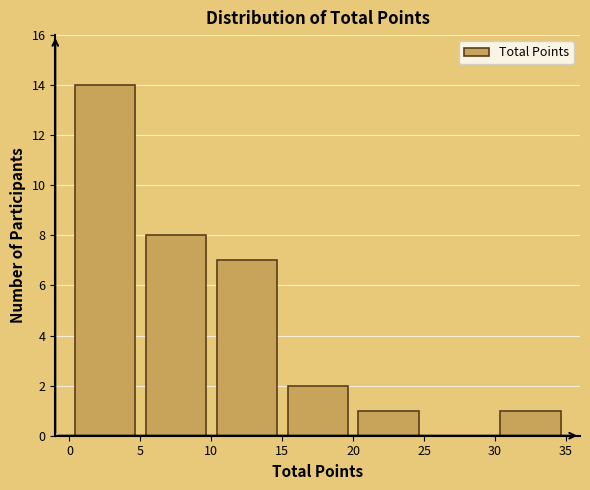

Reading left to right, list every bar in this chart as the range it spans on the x-axis followed by its height. The values are not printed on the chart, so give them approximately, as read against the axis.

0 to 5: 14
5 to 10: 8
10 to 15: 7
15 to 20: 2
20 to 25: 1
25 to 30: 0
30 to 35: 1